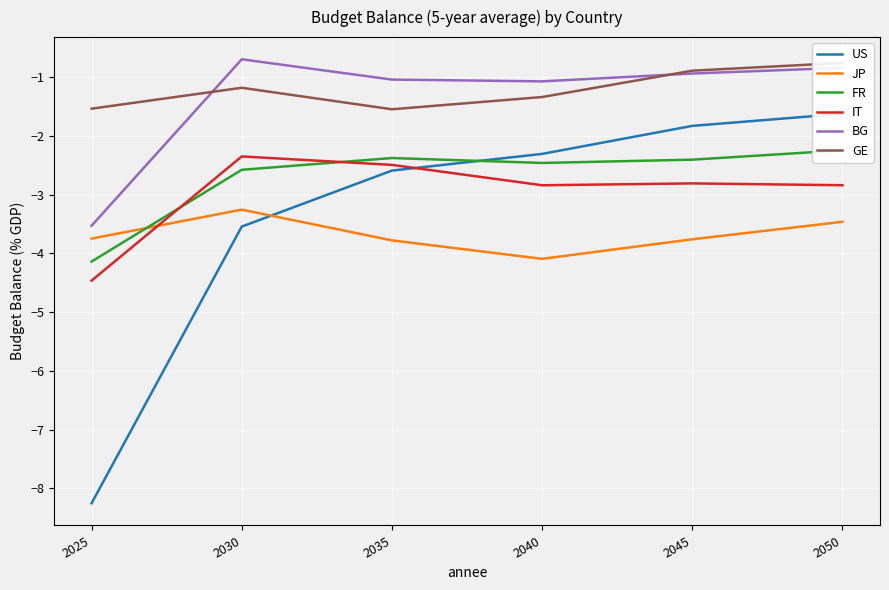

What is the value of the FR point at the 2nd from the left?

-2.6